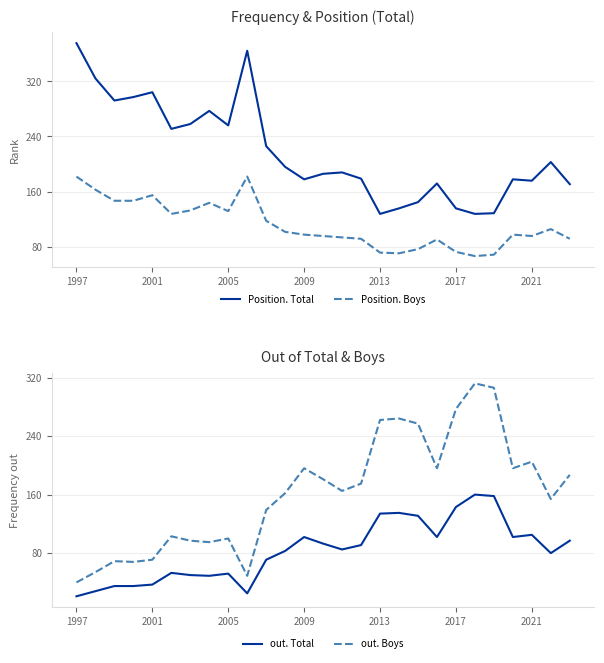

True or false: Position. Boys and Position. Total intersect in this chart.

False